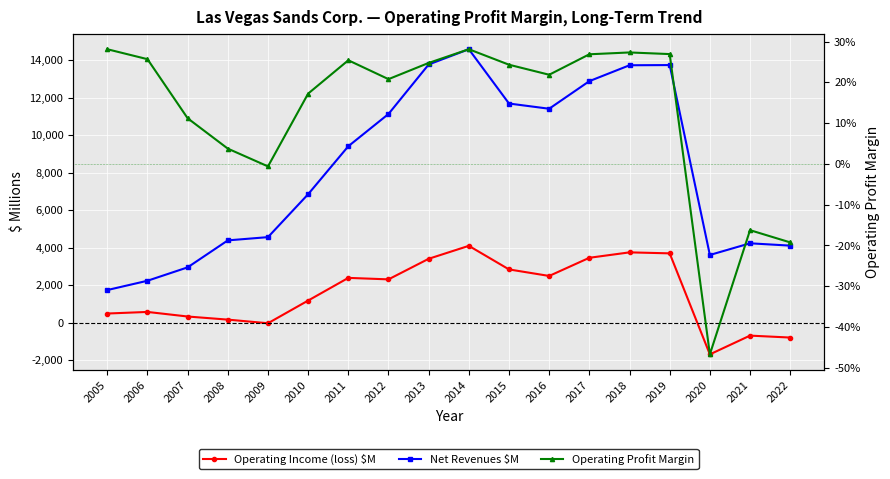

What is the highest value of the Net Revenues $M series?

14584.0